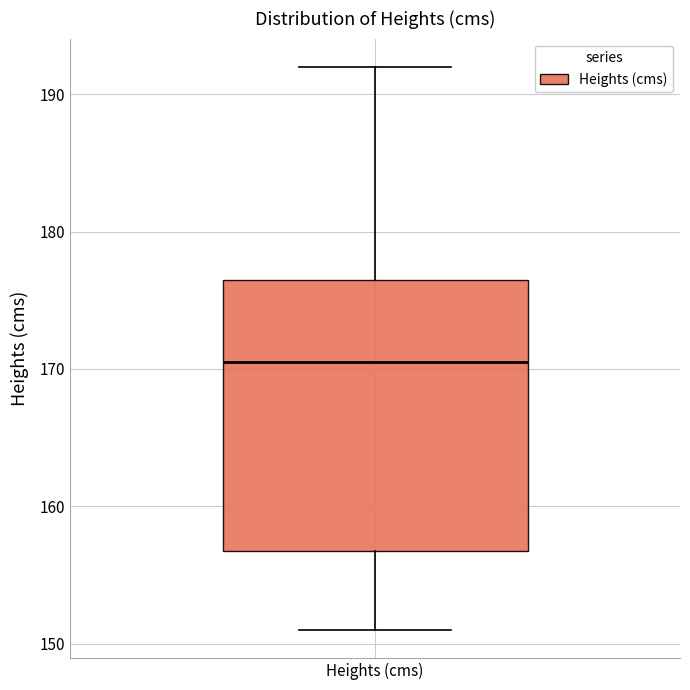

Read this box plot against the y-axis: the position of the median line, the range covered by the box, and the ends of both whiskers. The values are not printed on the chart, so give them approximately, as read against the axis.

median 171, box 157 to 177, whiskers 151 to 192